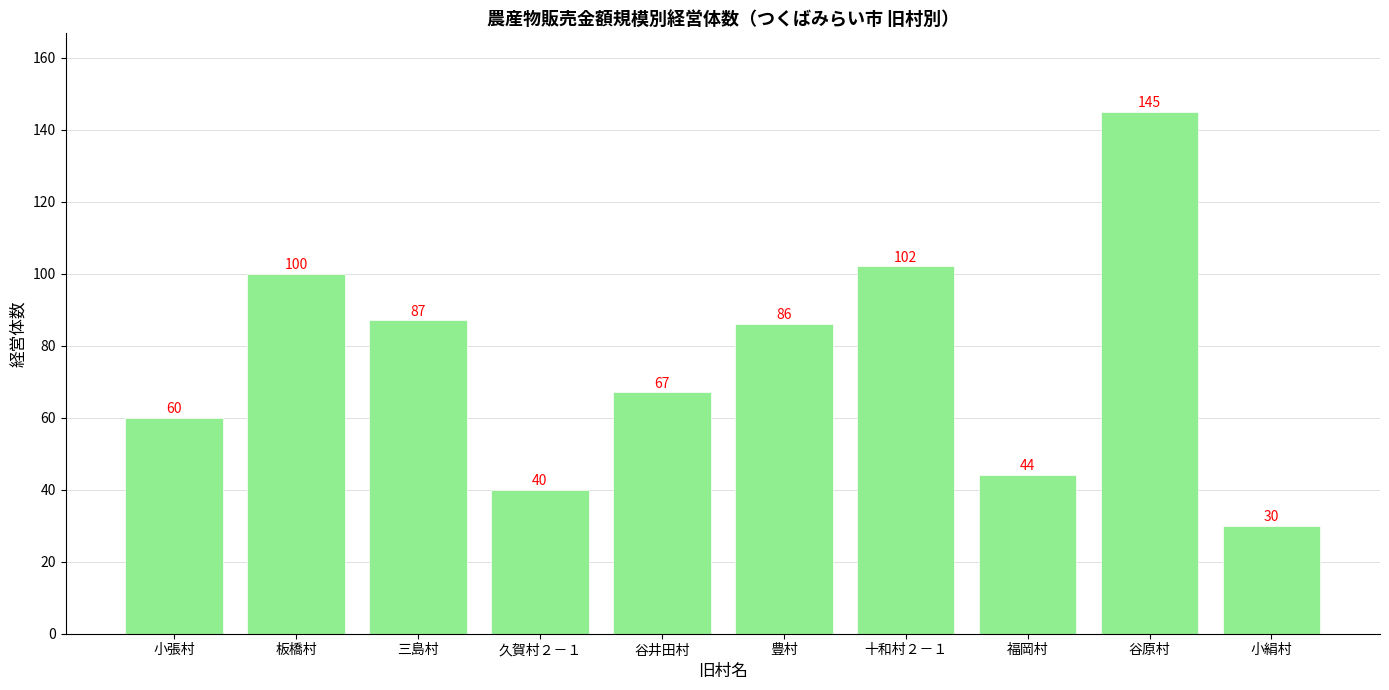

What is the value of the 10th bar from the left?

30